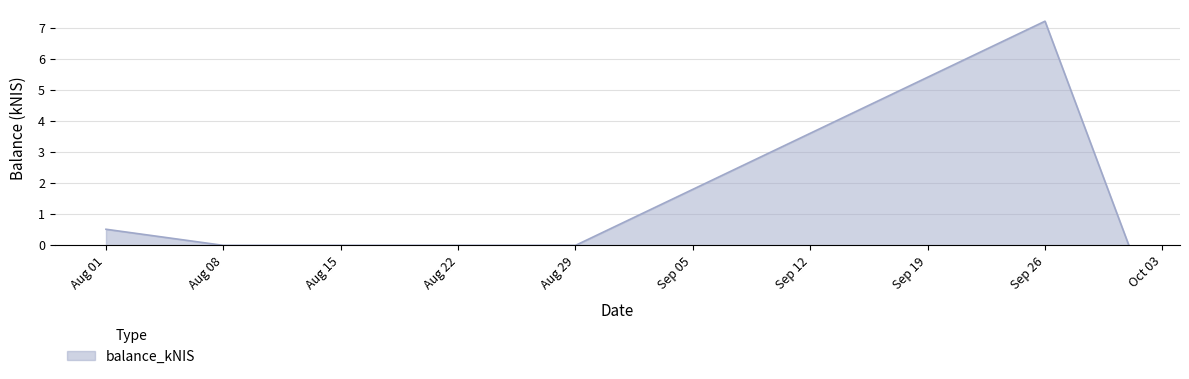

What is the average value?

1.6